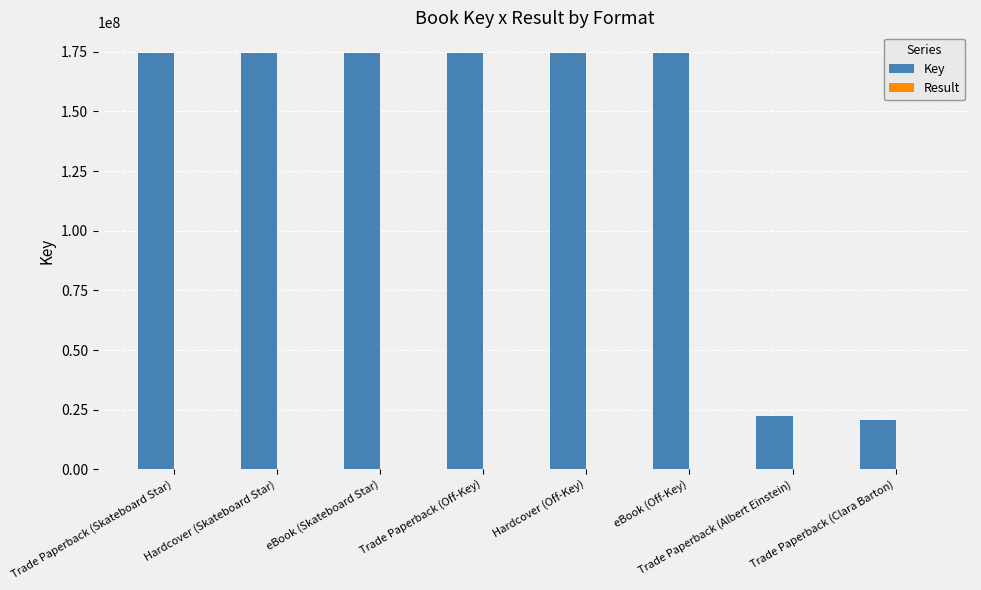

What is the sum of all Key values?

1089790765